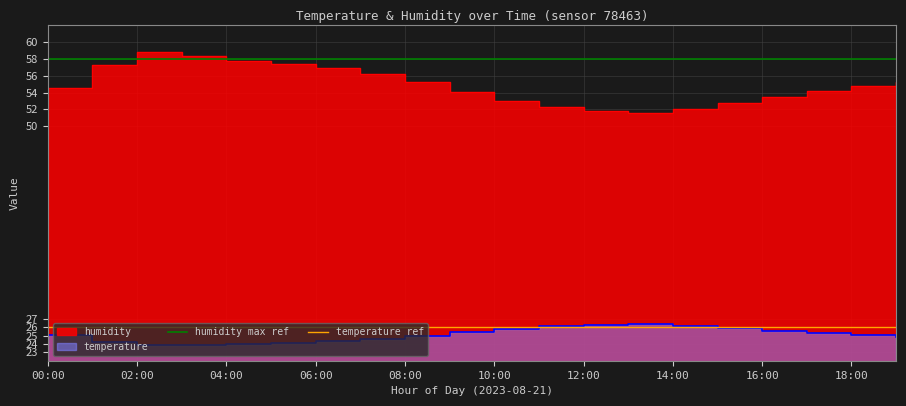

Does the chart have visible grid lines?

Yes